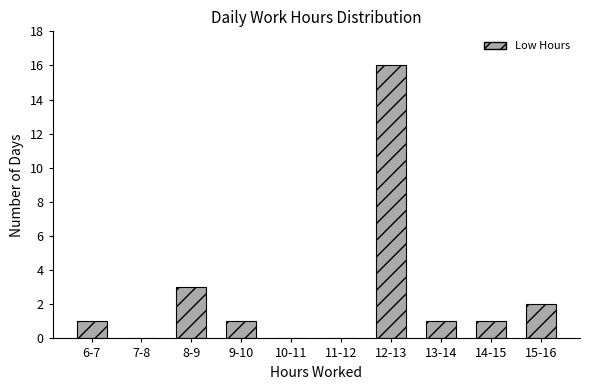

Reading left to right, transcribe all the data shown in this chart.

6-7=1	7-8=0	8-9=3	9-10=1	10-11=0	11-12=0	12-13=16	13-14=1	14-15=1	15-16=2